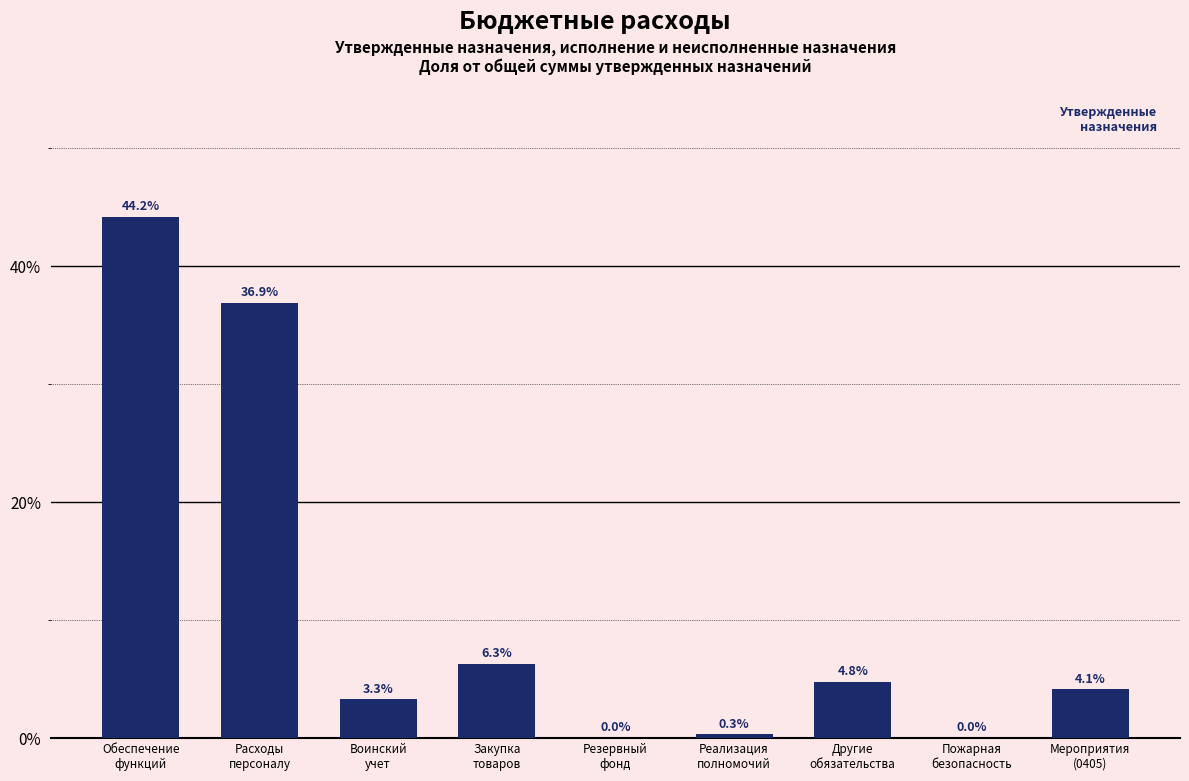

What is the maximum value shown in the chart?

44.2